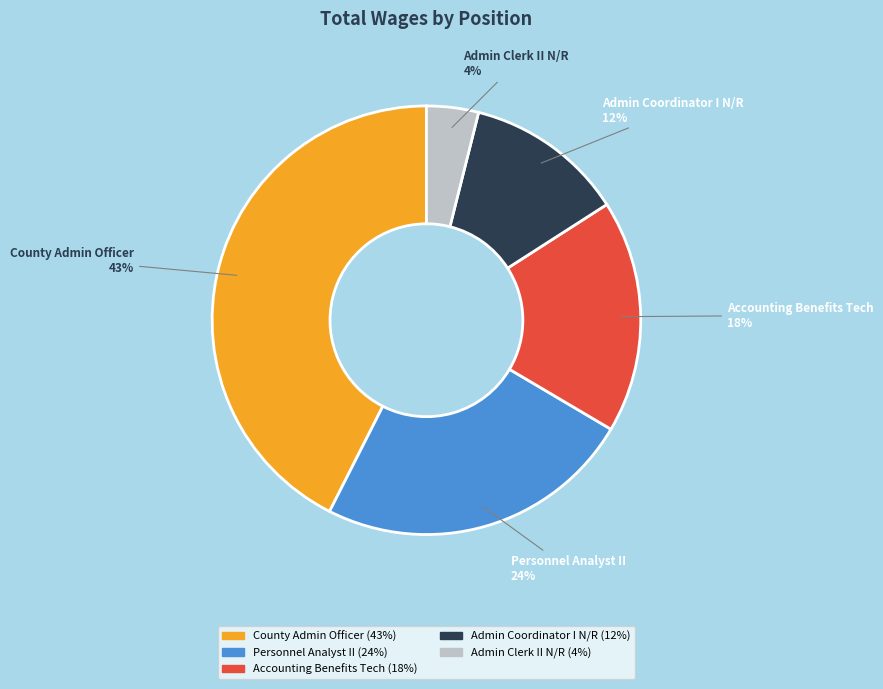

To the nearest percent, what is the difference between the largest and smallest slice percentages?

39%